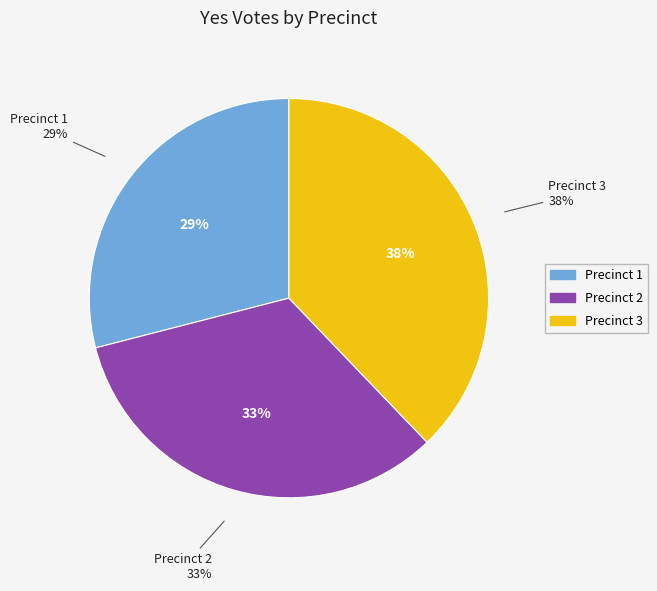

To the nearest percent, what is the combined percentage of Webster Township, Precinct 3 and Webster Township, Precinct 1?

67%